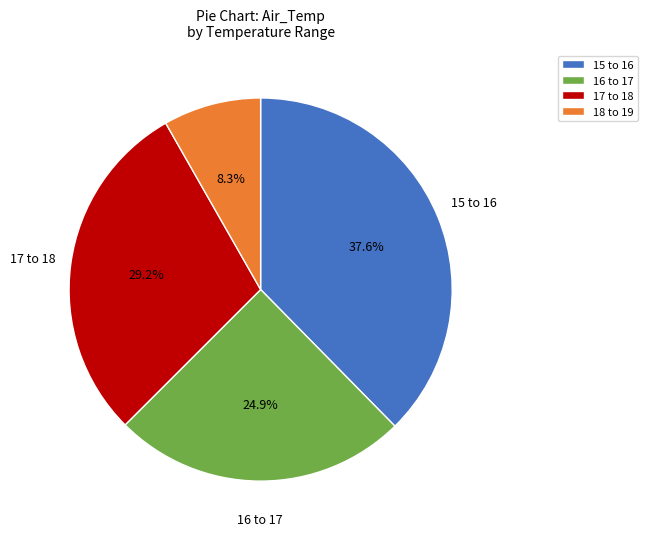

What is the ratio of the value at 18 to 19 to the value at 17 to 18?

0.3